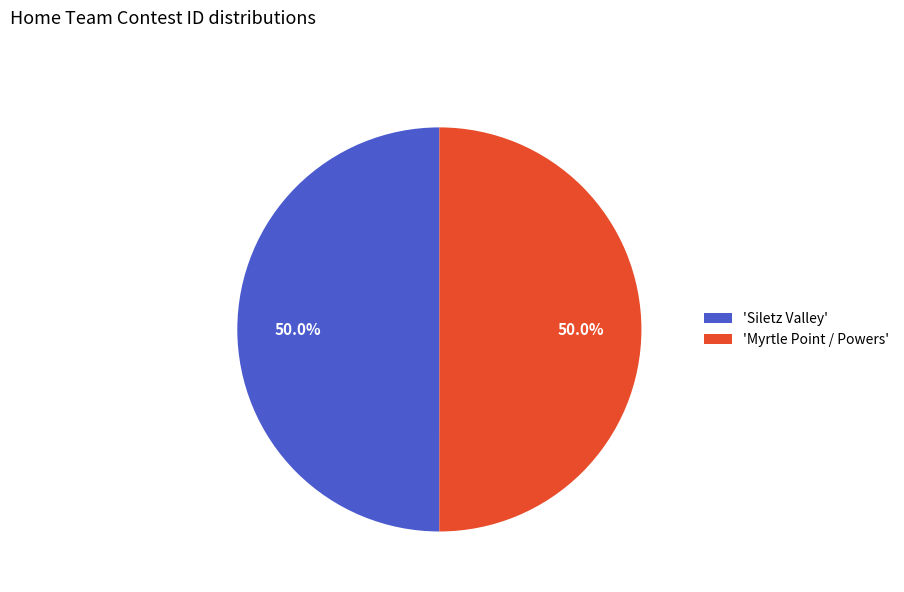

Combined, do 'Myrtle Point / Powers' and 'Siletz Valley' account for over 50%?

Yes